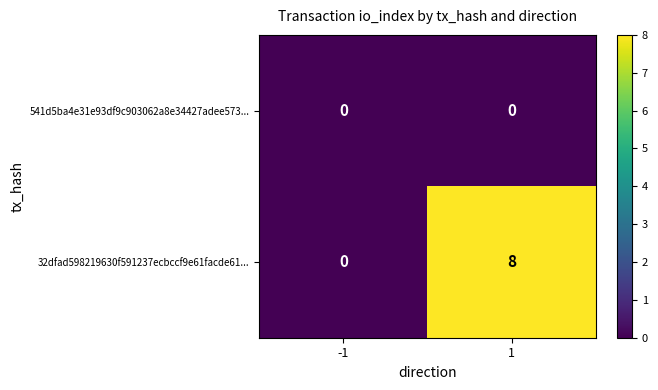

At which category is the sum across all series the highest?

1